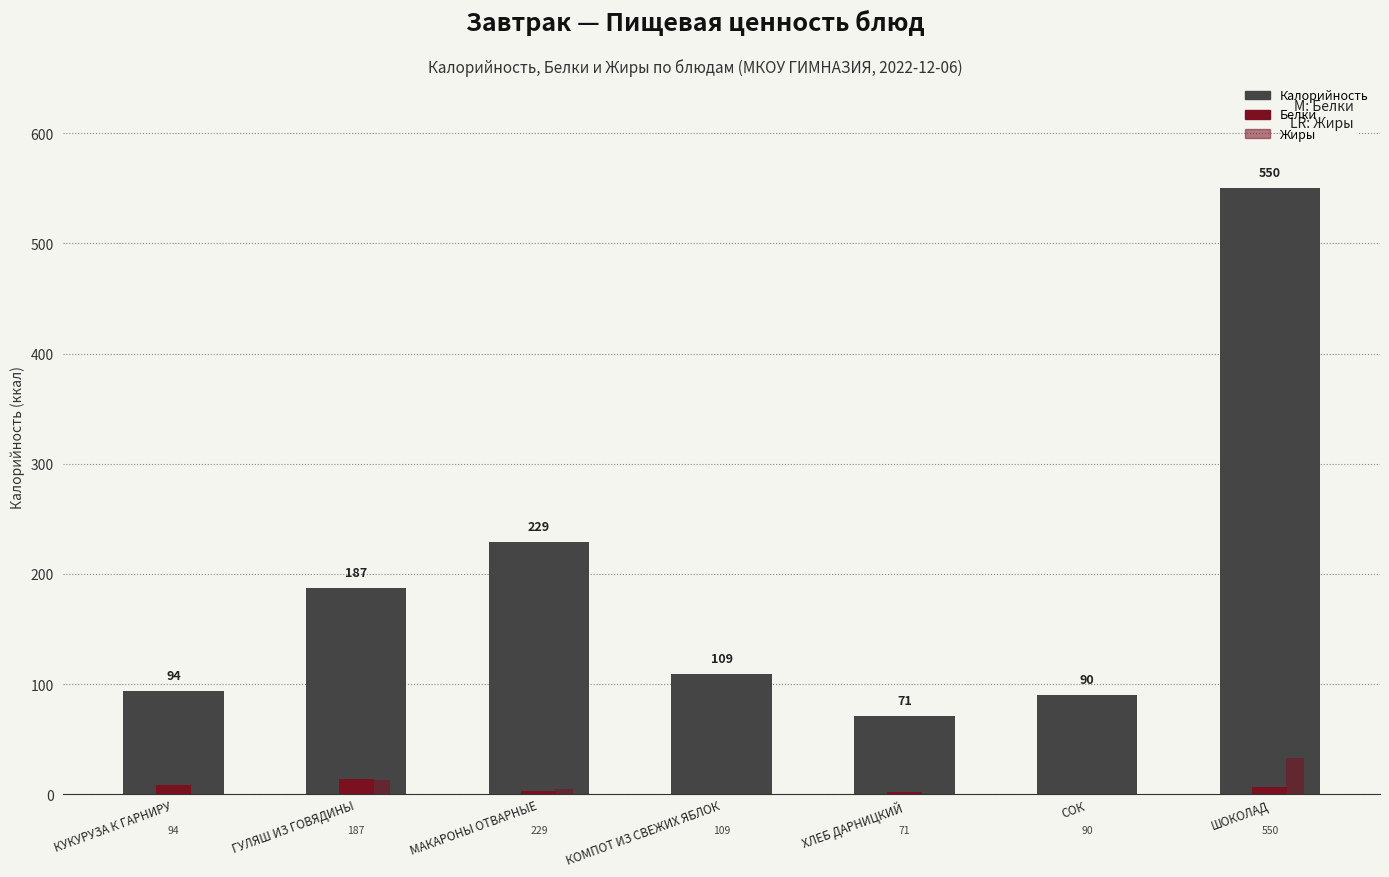

What is the difference between the Калорийность values at МАКАРОНЫ ОТВАРНЫЕ and ГУЛЯШ ИЗ ГОВЯДИНЫ?

42.0